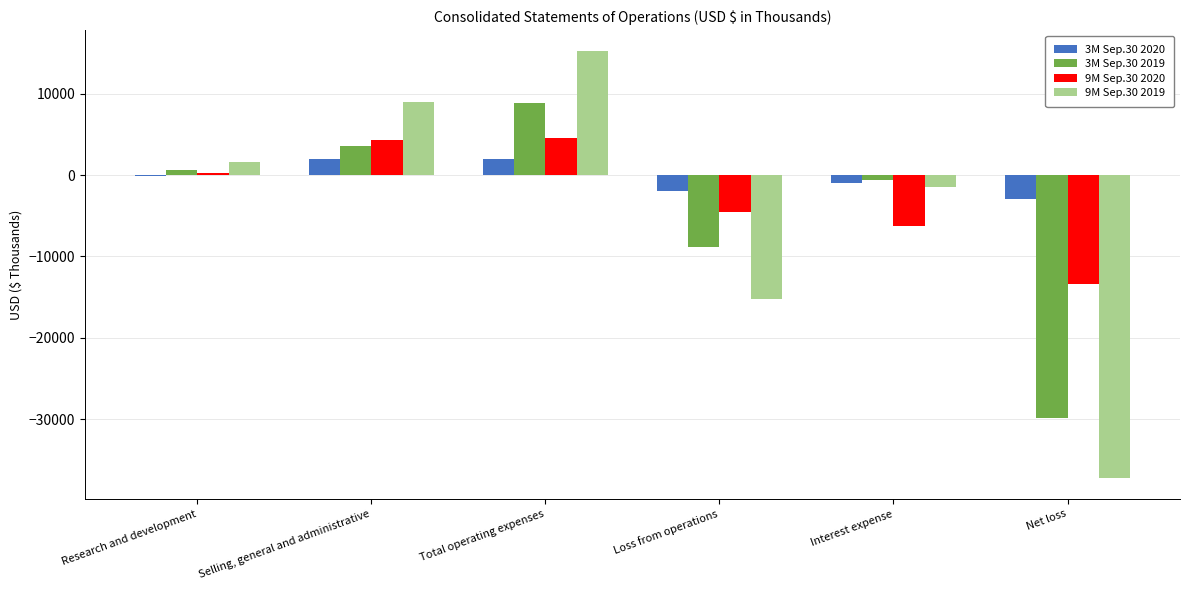

At which label is 9M Sep.30 2019 closest to -10993?

Loss from operations